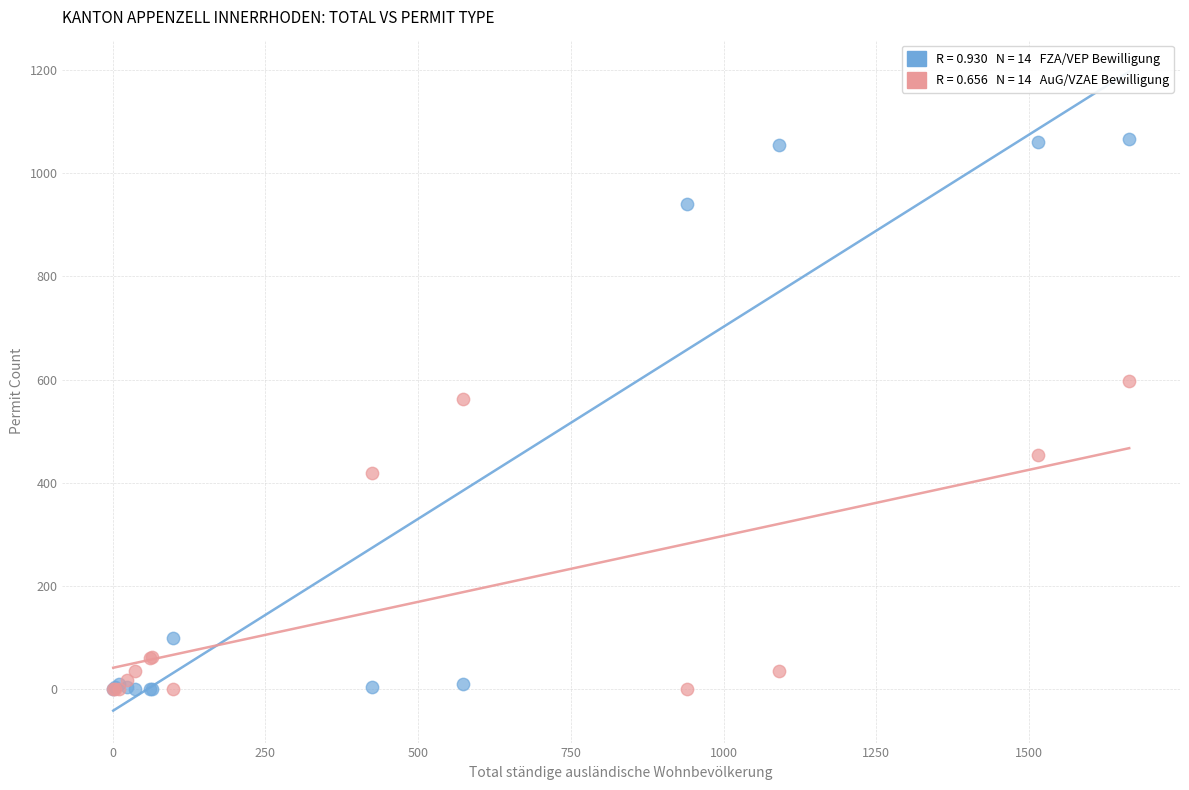

Across all series, what Y value is closest to 533?

562